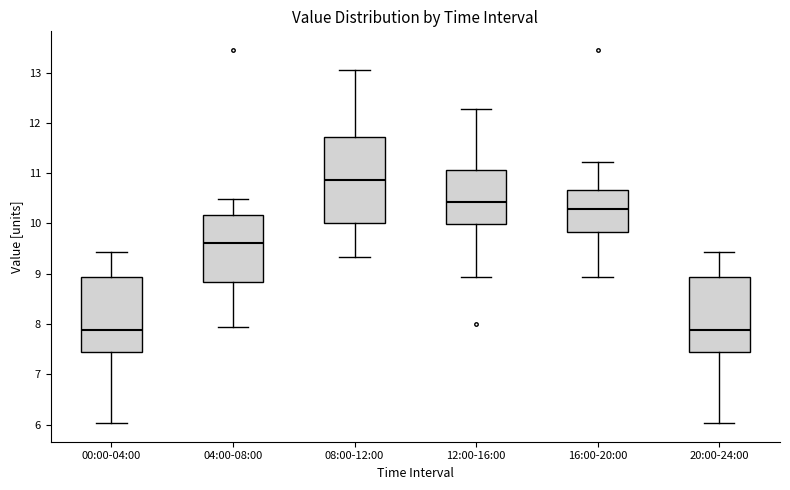

Comparing the boxes themselves (not the whiskers), which one is the tallest?

08:00-12:00